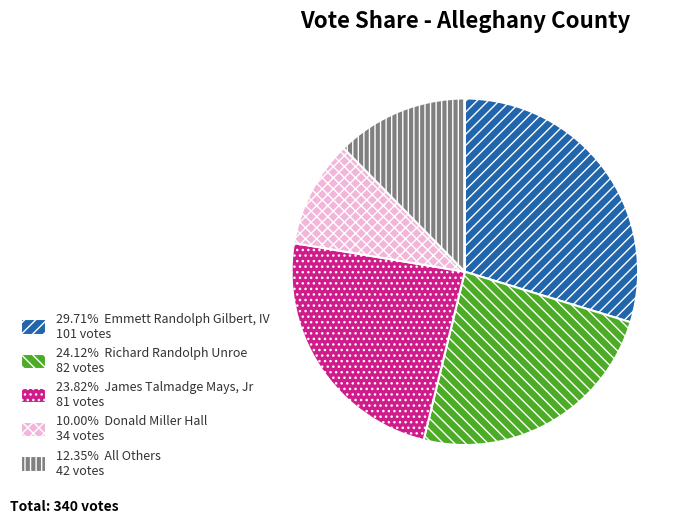

Combined, do 29.71% Emmett Randolph Gilbert, IV 101 votes and 10.00% Donald Miller Hall 34 votes account for over 50%?

No